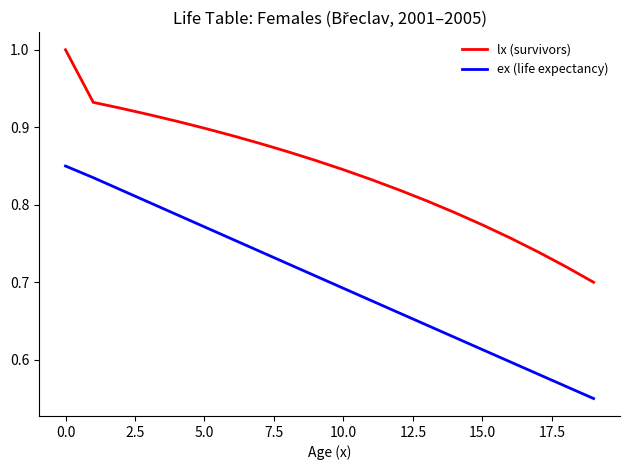

What is the difference between the maximum and minimum values in the ex (life expectancy) series?

0.3